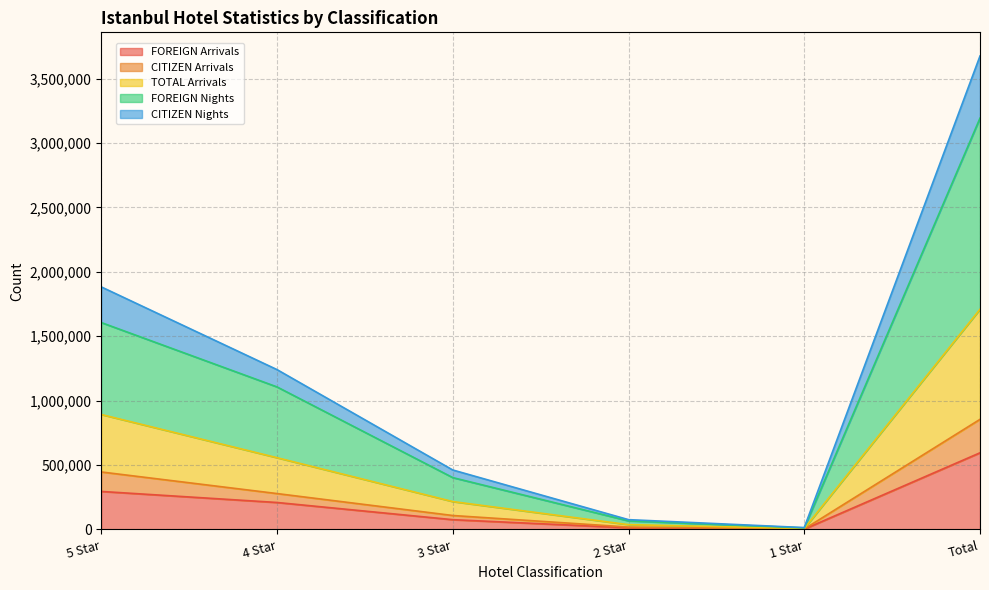

Reading left to right, transcribe all the data shown in this chart.

FOREIGN Arrivals: 5 Star=294996	4 Star=209226	3 Star=75684	2 Star=12900	1 Star=2270	Total=595076
CITIZEN Arrivals: 5 Star=446246	4 Star=278495	3 Star=108152	2 Star=18521	1 Star=3436	Total=854850
TOTAL Arrivals: 5 Star=892492	4 Star=556990	3 Star=216304	2 Star=37042	1 Star=6872	Total=1709700
FOREIGN Nights: 5 Star=1606416	4 Star=1106574	3 Star=402402	2 Star=66408	1 Star=11952	Total=3193752
CITIZEN Nights: 5 Star=1883244	4 Star=1241033	3 Star=461556	2 Star=75962	1 Star=14382	Total=3676177